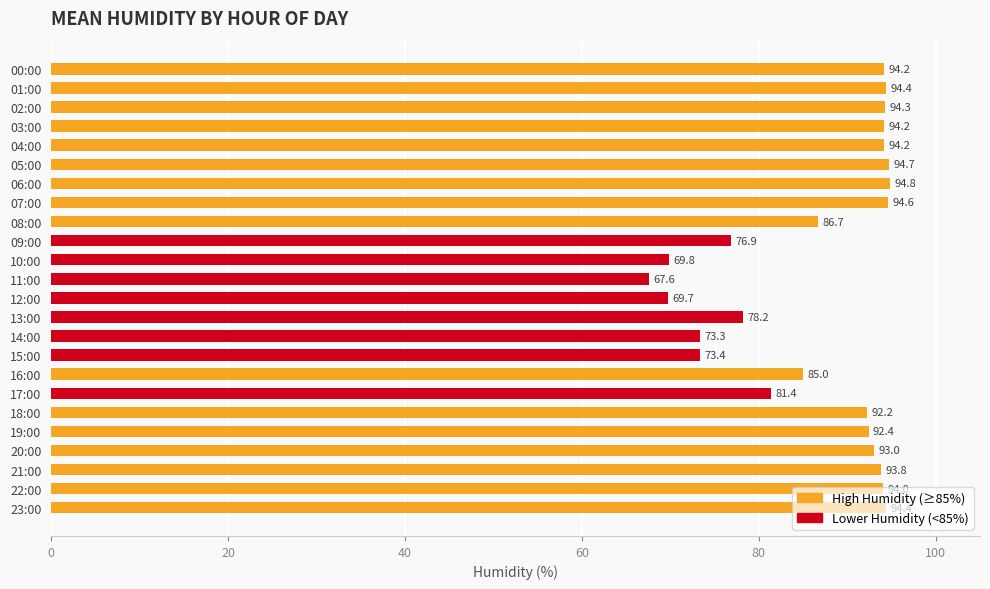

True or false: the data shows 31.4 at 14:00.

False